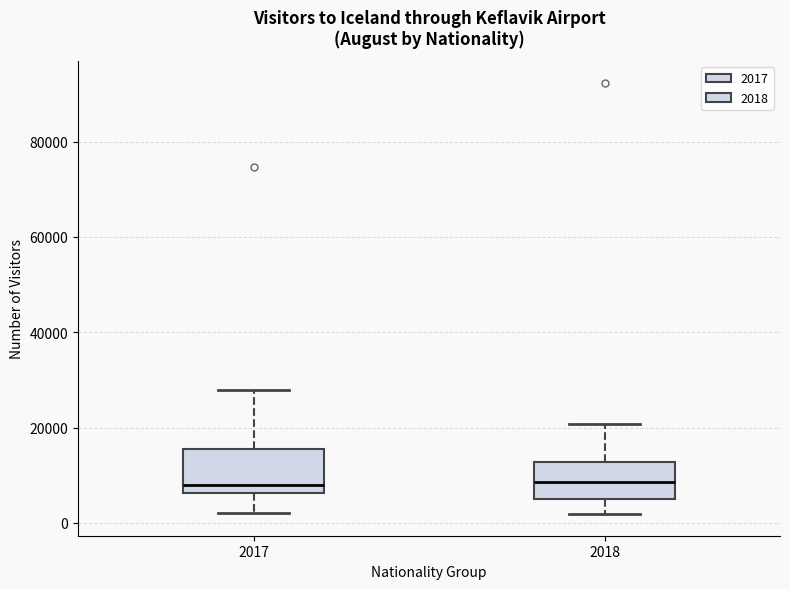

Reading left to right, read every box against the y-axis: the position of its median line, the range the box covers, and the ends of its whiskers. The values are not printed on the chart, so give them approximately, as read against the axis.

2017: median 8000, box 6000 to 16000, whiskers 2000 to 28000
2018: median 8000, box 4000 to 12000, whiskers 2000 to 20000